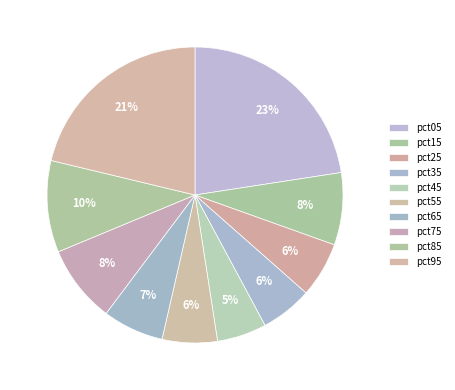

How many segments does this pie chart have?

10